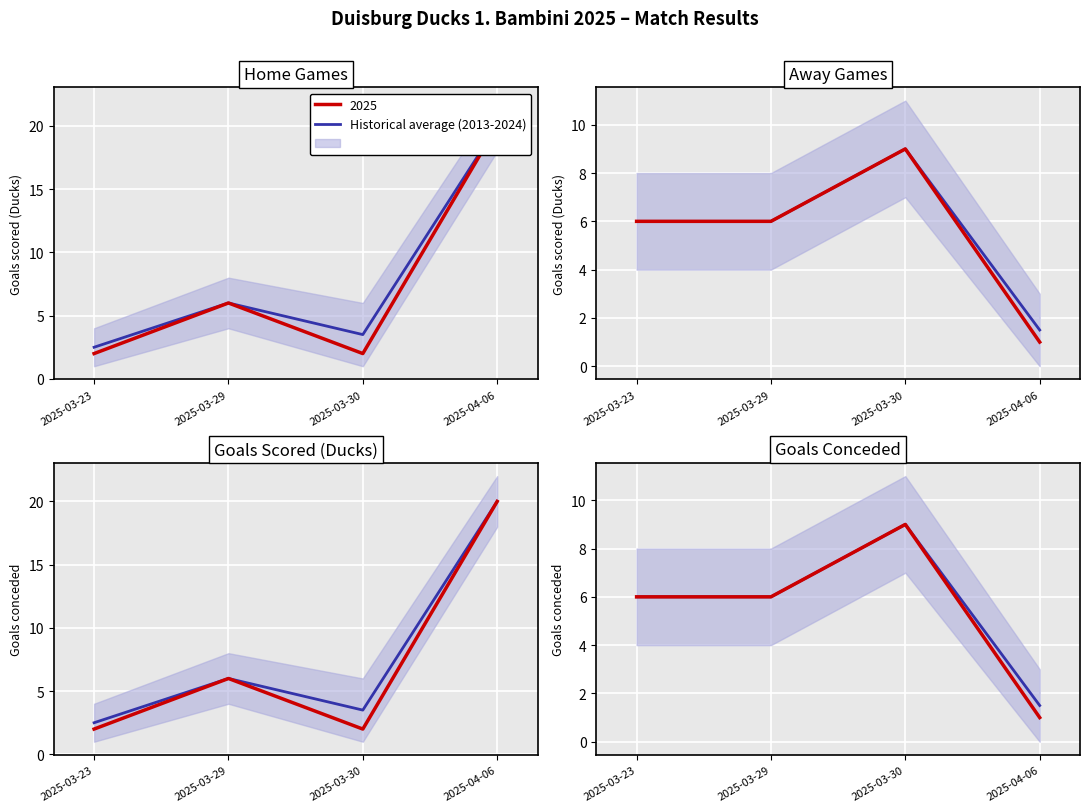

Is this an area chart (filled region under the line)?

No